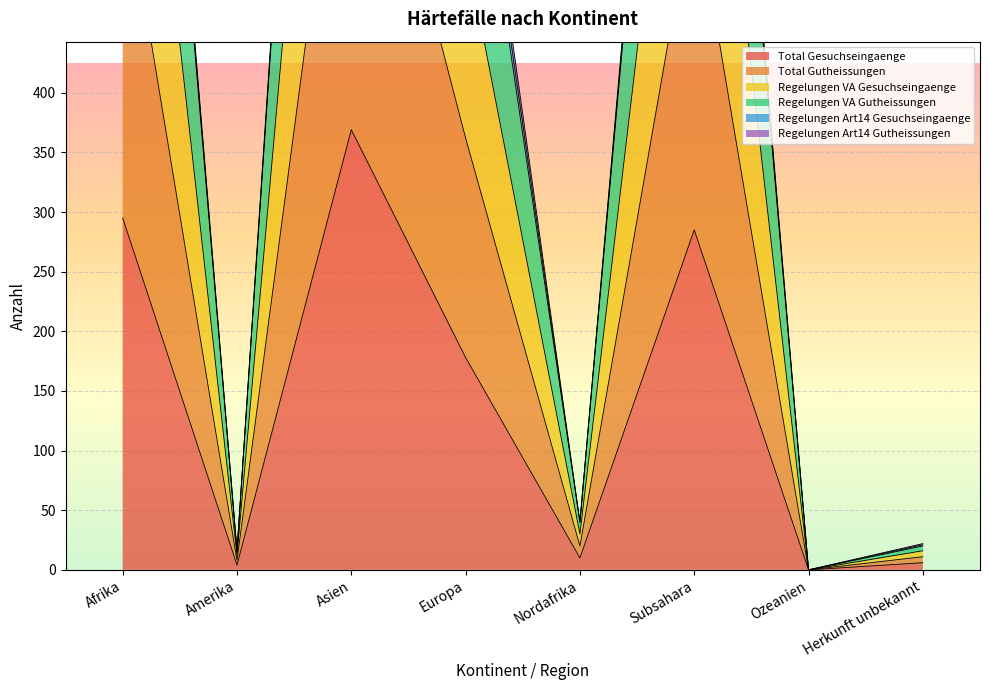

The value of Total Gesuchseingaenge at Europa is 107. True or false?

False